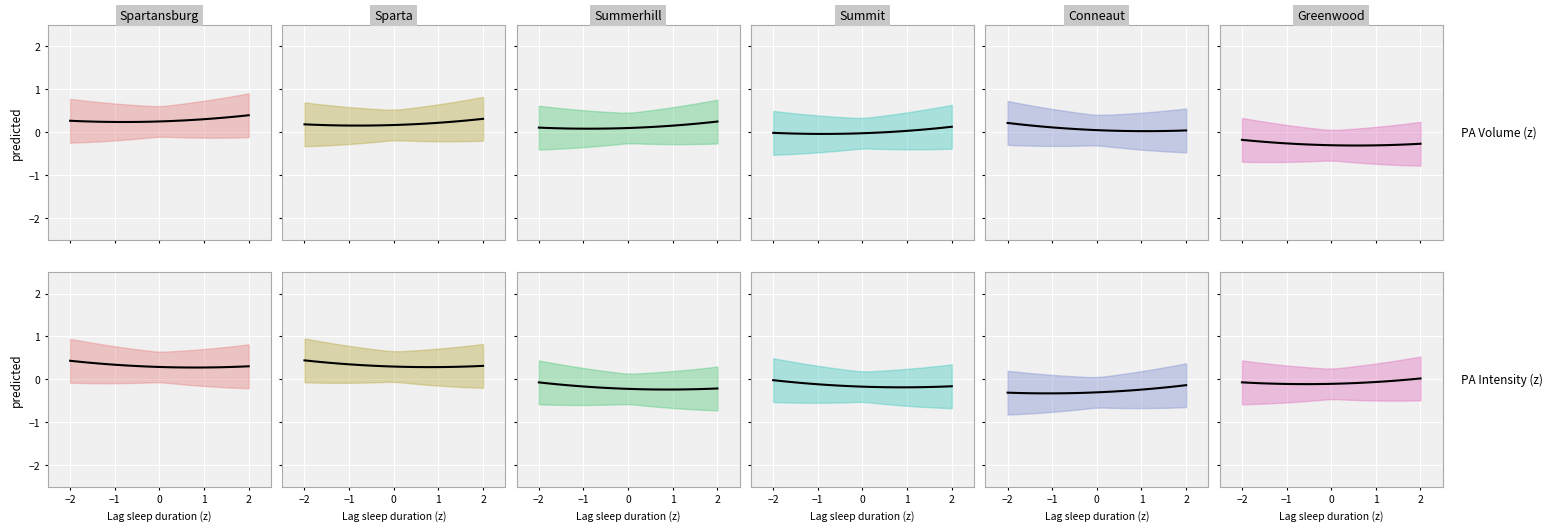

What position from the right is −2?

20